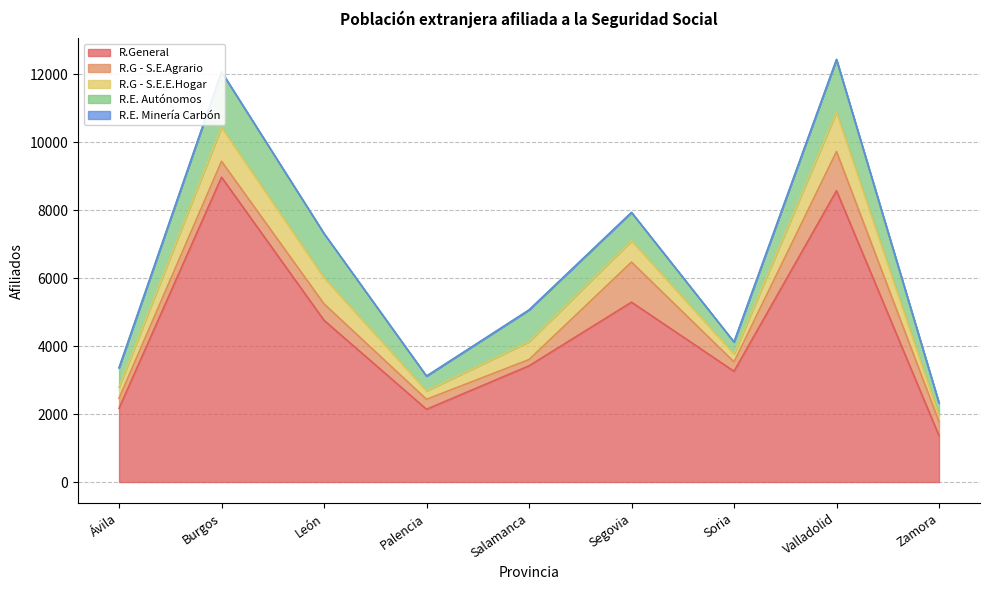

At which category is the sum across all series the highest?

Valladolid